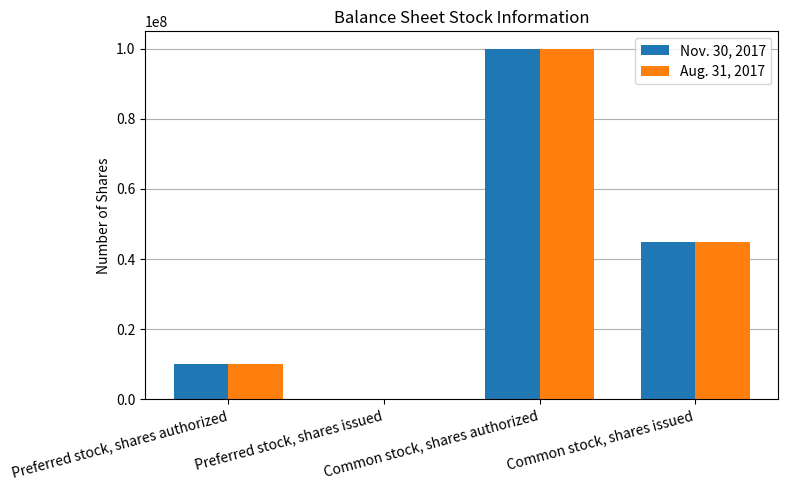

How many positive values does the Aug. 31, 2017 series have?

3